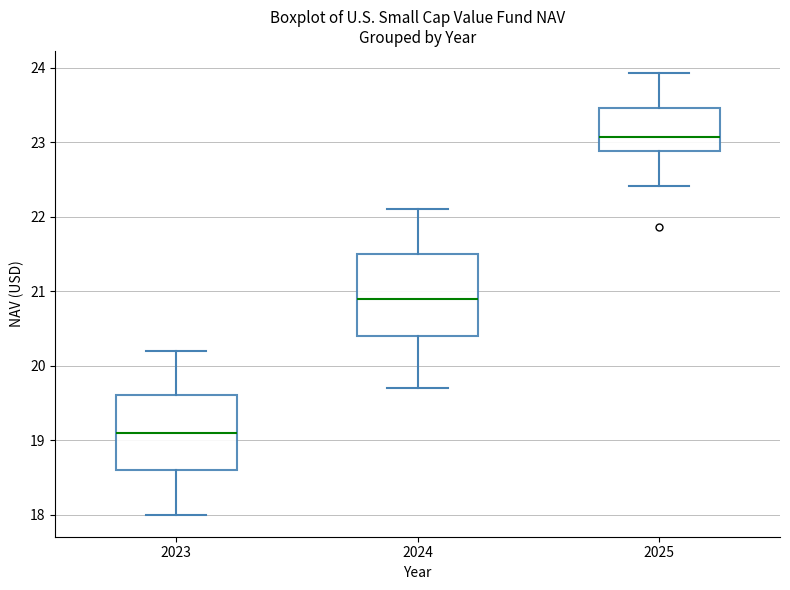

Comparing the boxes themselves (not the whiskers), which one is the tallest?

2024